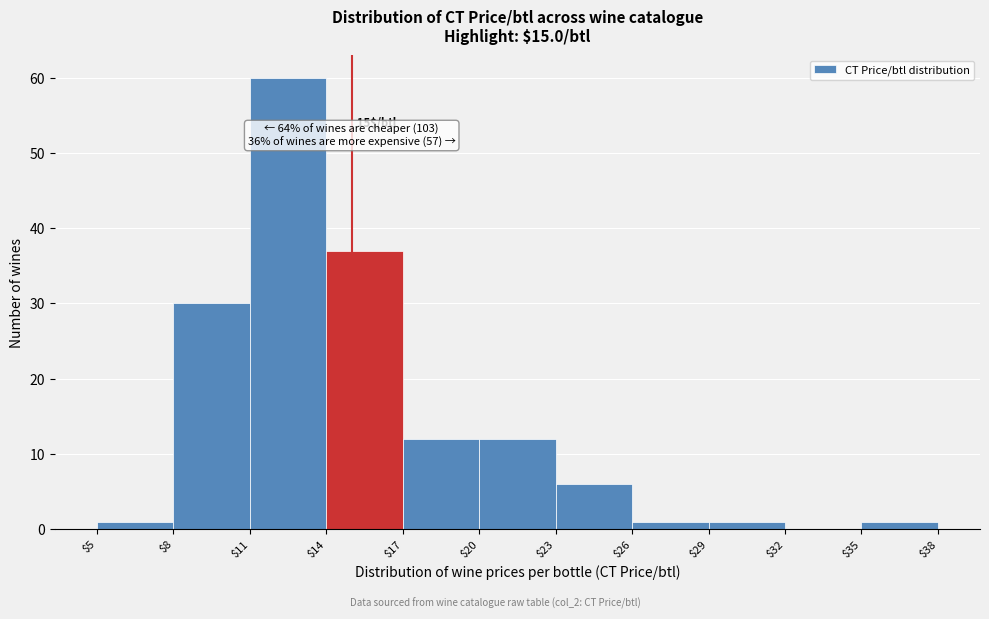

Which range on the x-axis has the tallest bar?

$11 to $14